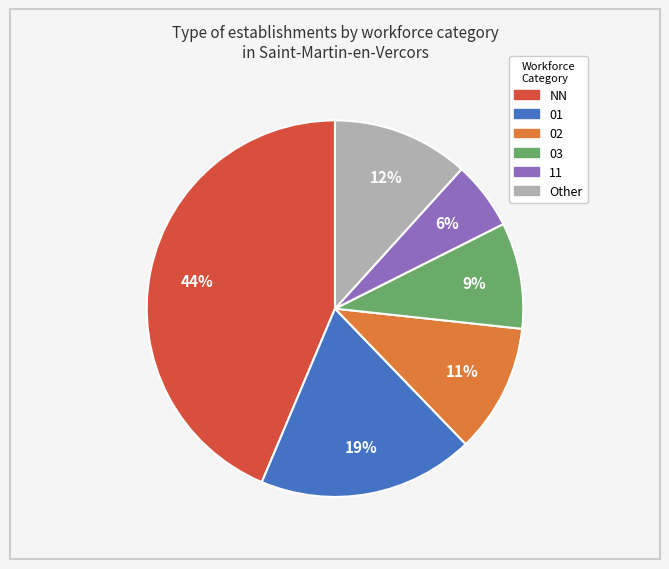

Does any single category account for the majority?

No